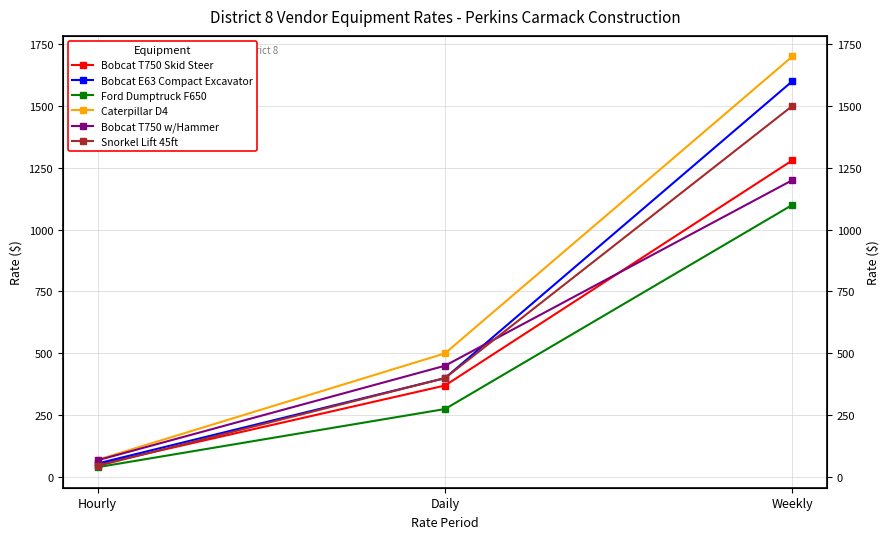

Which category has the lowest value across all series?

Hourly